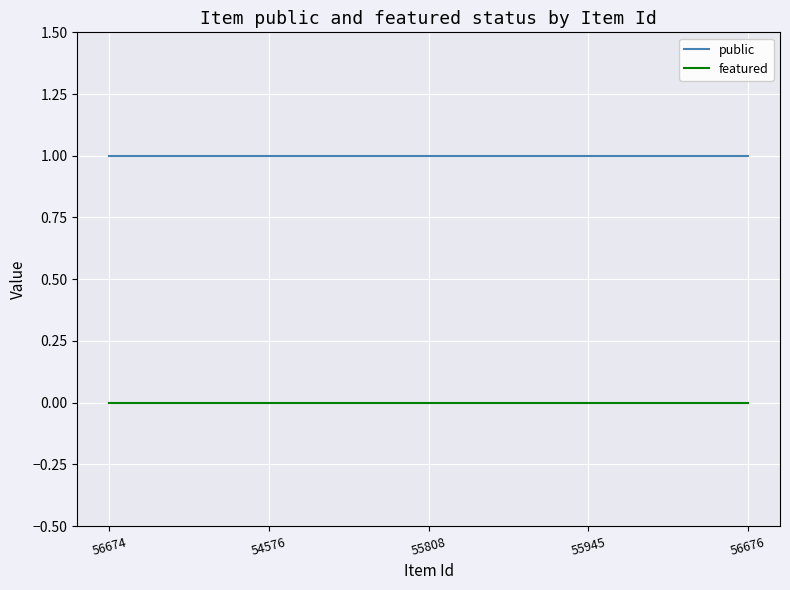

The public series shows 1 at 55808. True or false?

True